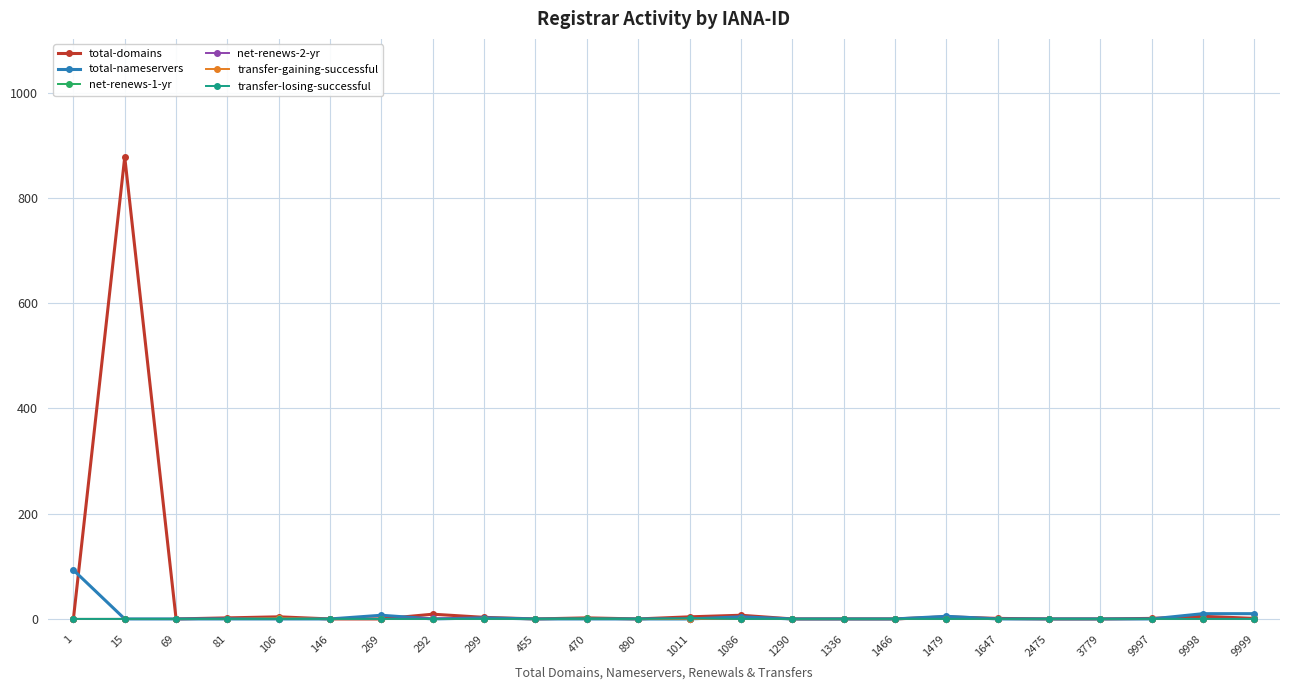

Which series changed the most between 15 and 1479?

total-domains